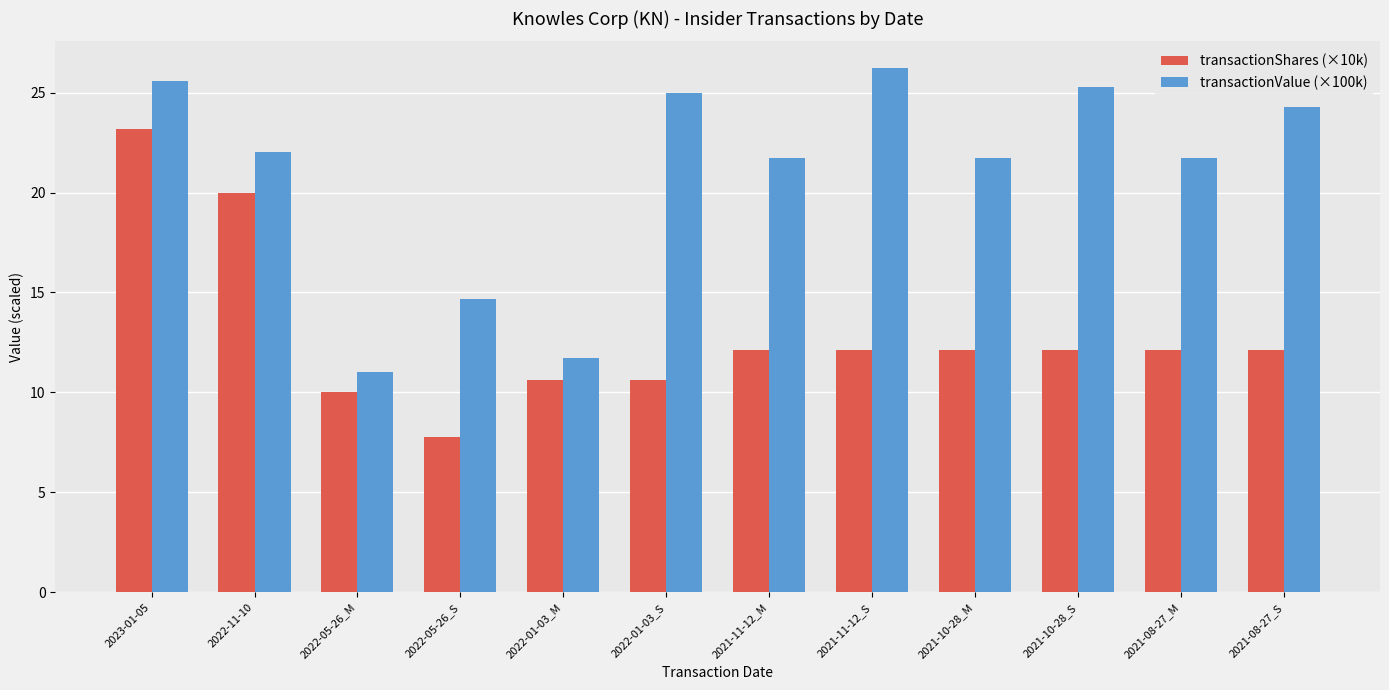

What is the spread (max minus min) of values at 2021-11-12_S?

14.1